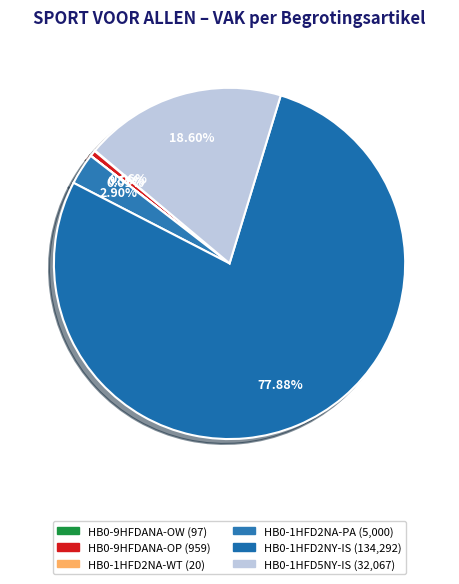

How much of the chart is everything except HB0-1HFD5NY-IS?

81.4%